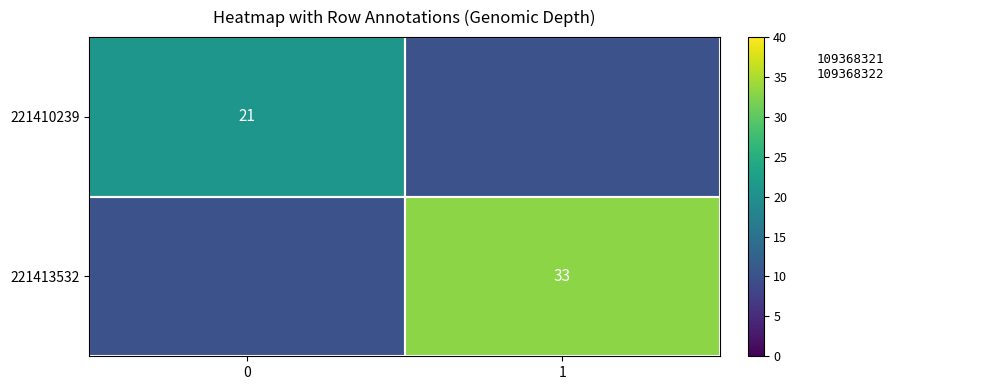

True or false: 221410239 has a value of 35 at 0.

False